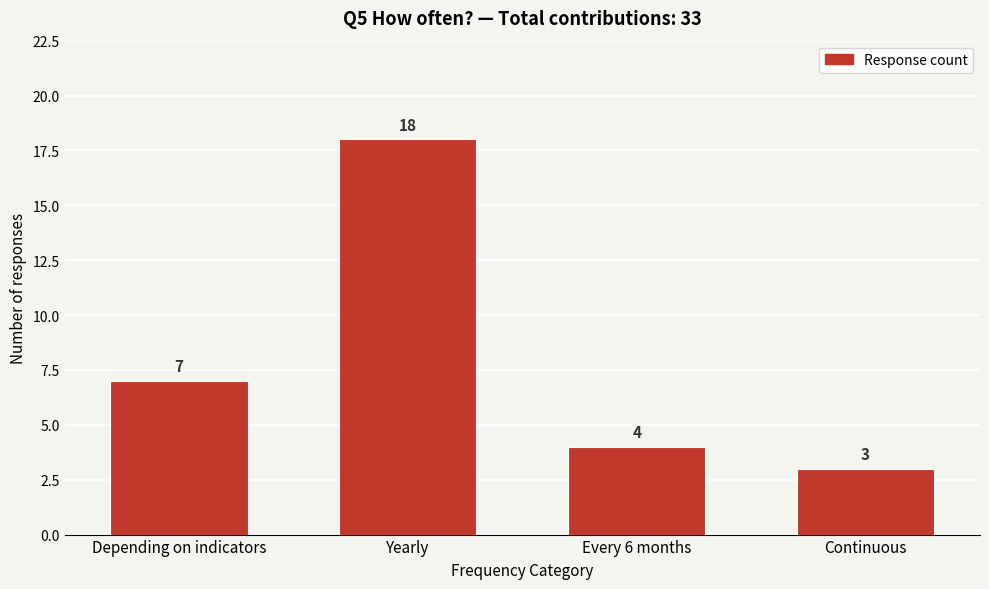

Reading left to right, what are all the values shown in this chart?

7	18	4	3